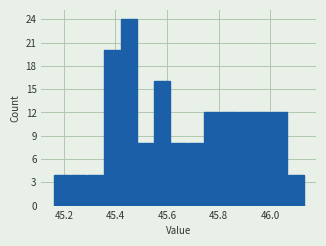

Read against the x-axis, roughly where is the centre of the tallest bar?

45.46